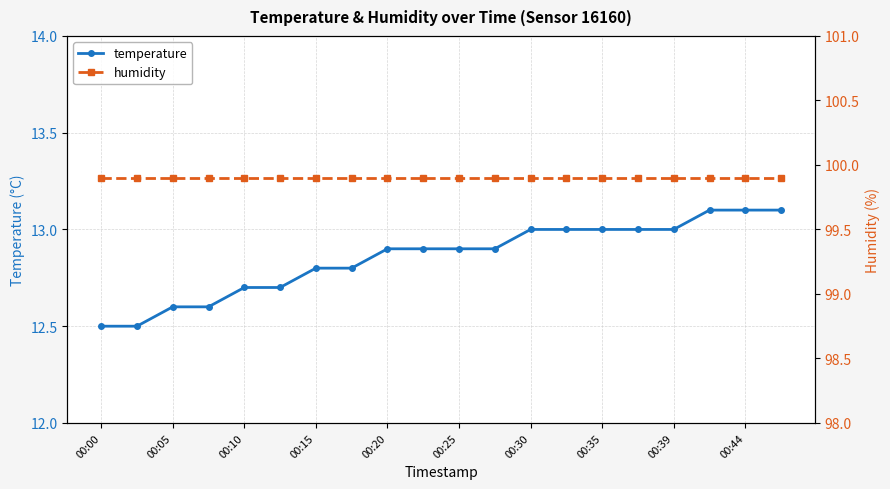

The value of temperature at 00:30 is 20.1. True or false?

False